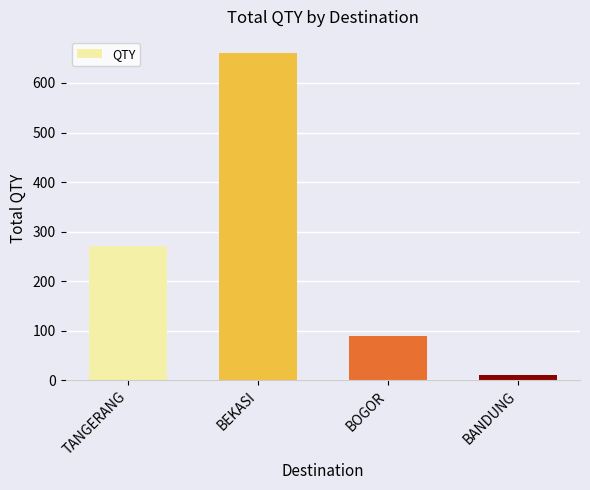

List the labels in order of value, smallest first.

BANDUNG, BOGOR, TANGERANG, BEKASI